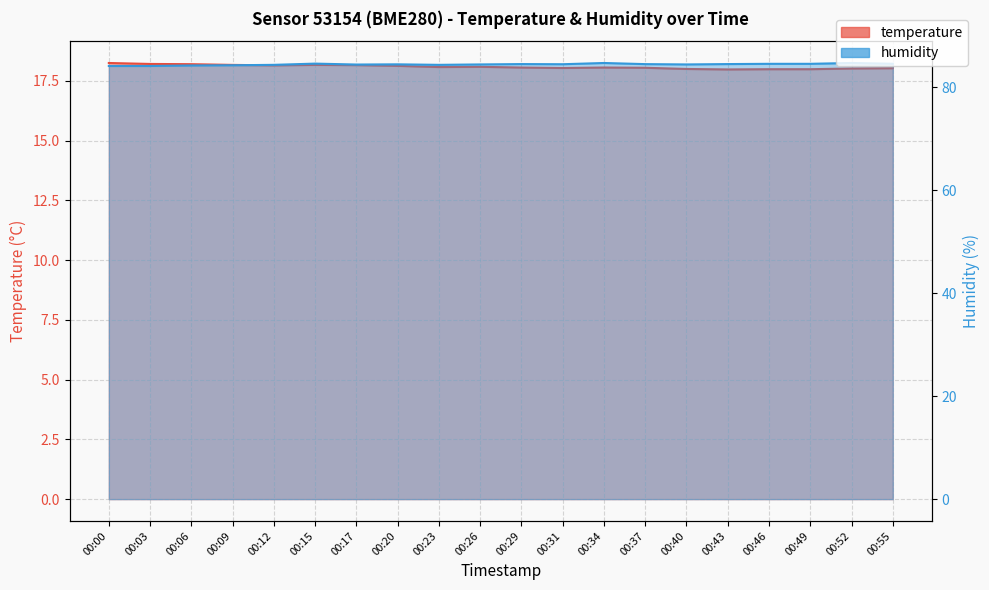

What is the average value of the temperature series?

18.1